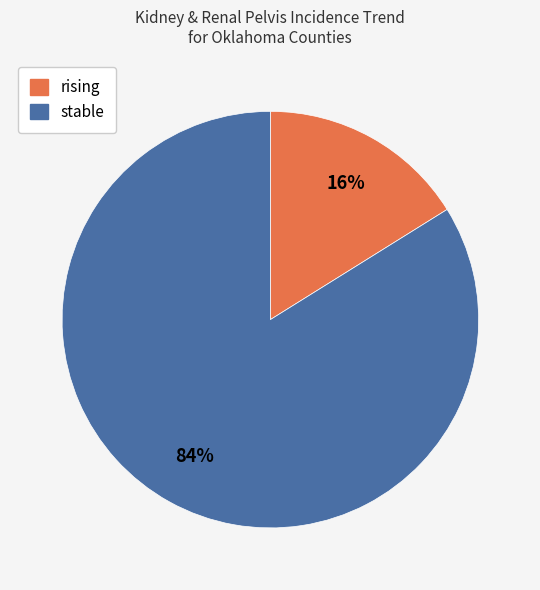

To the nearest percent, what percentage of the pie is stable?

84%